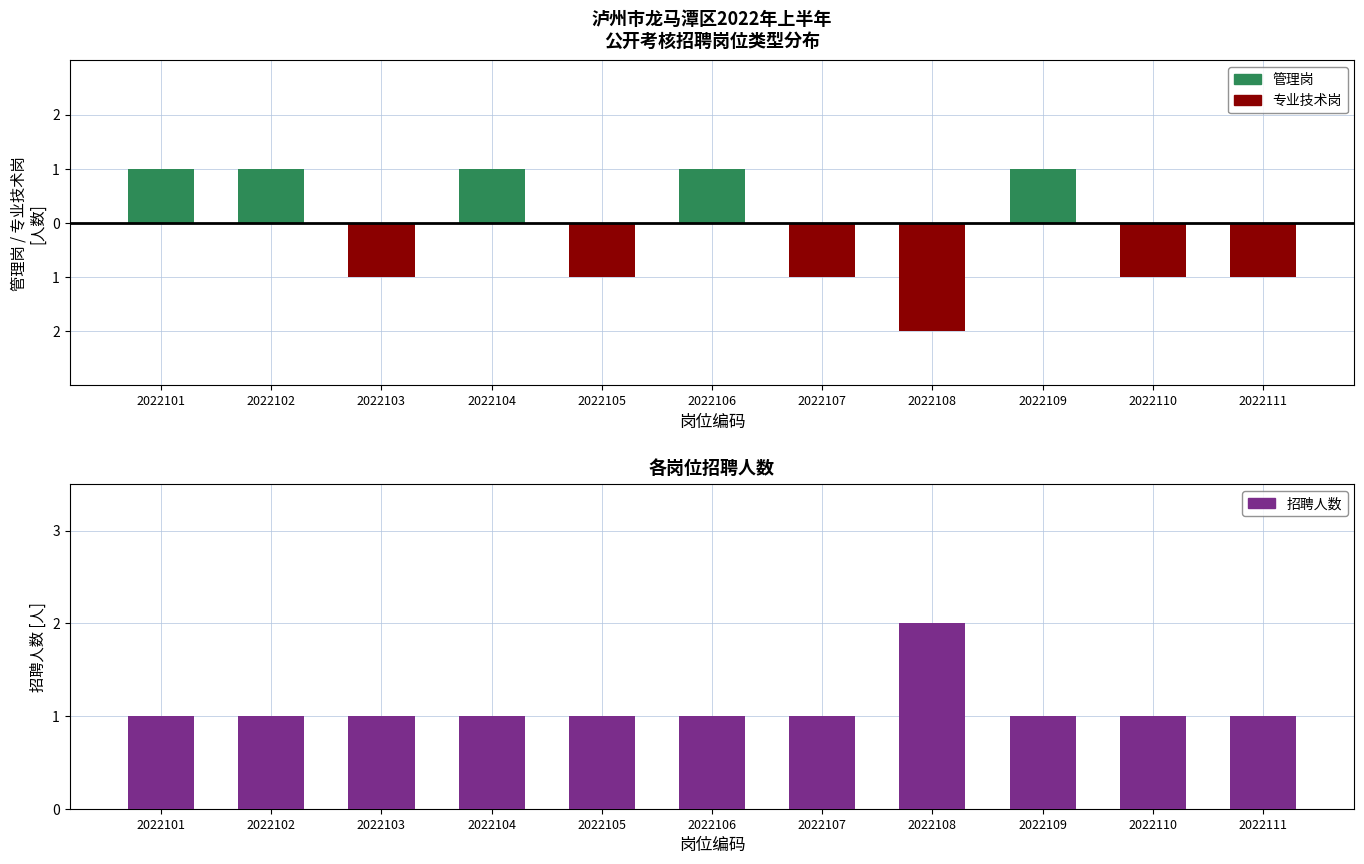

Rank the categories by 专业技术岗 value from highest to lowest.

2022101, 2022102, 2022104, 2022106, 2022109, 2022103, 2022105, 2022107, 2022110, 2022111, 2022108